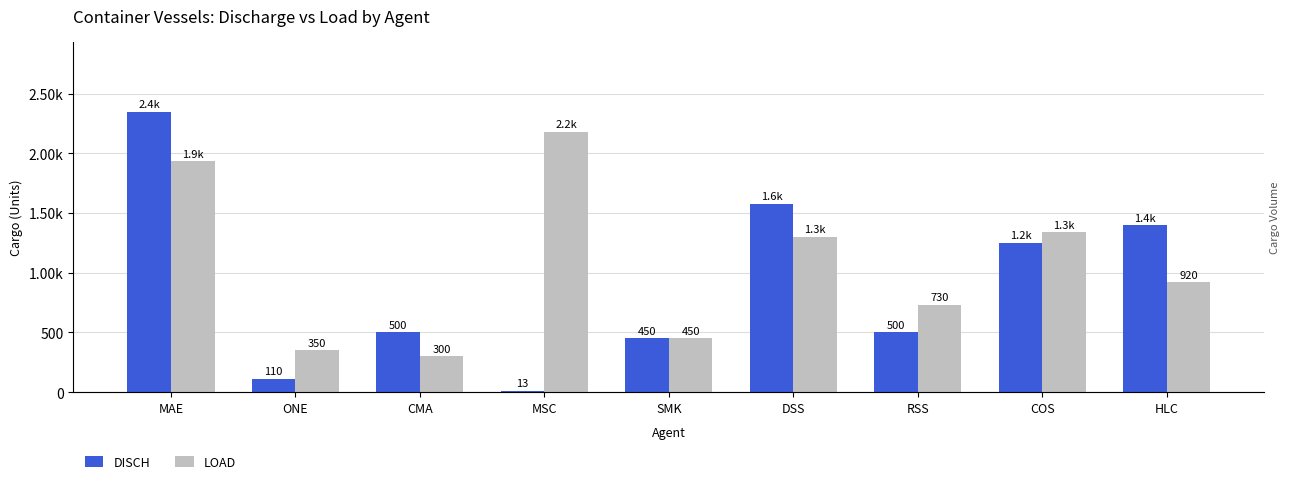

At which category does the chart reach its peak across all series?

MAE